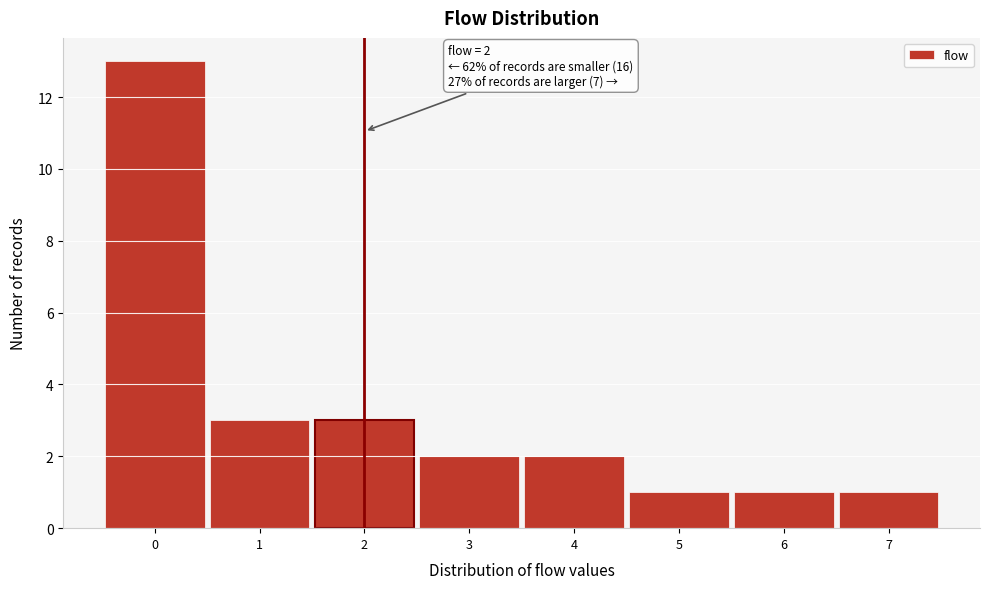

Which range on the x-axis has the tallest bar?

-0.5 to 0.5